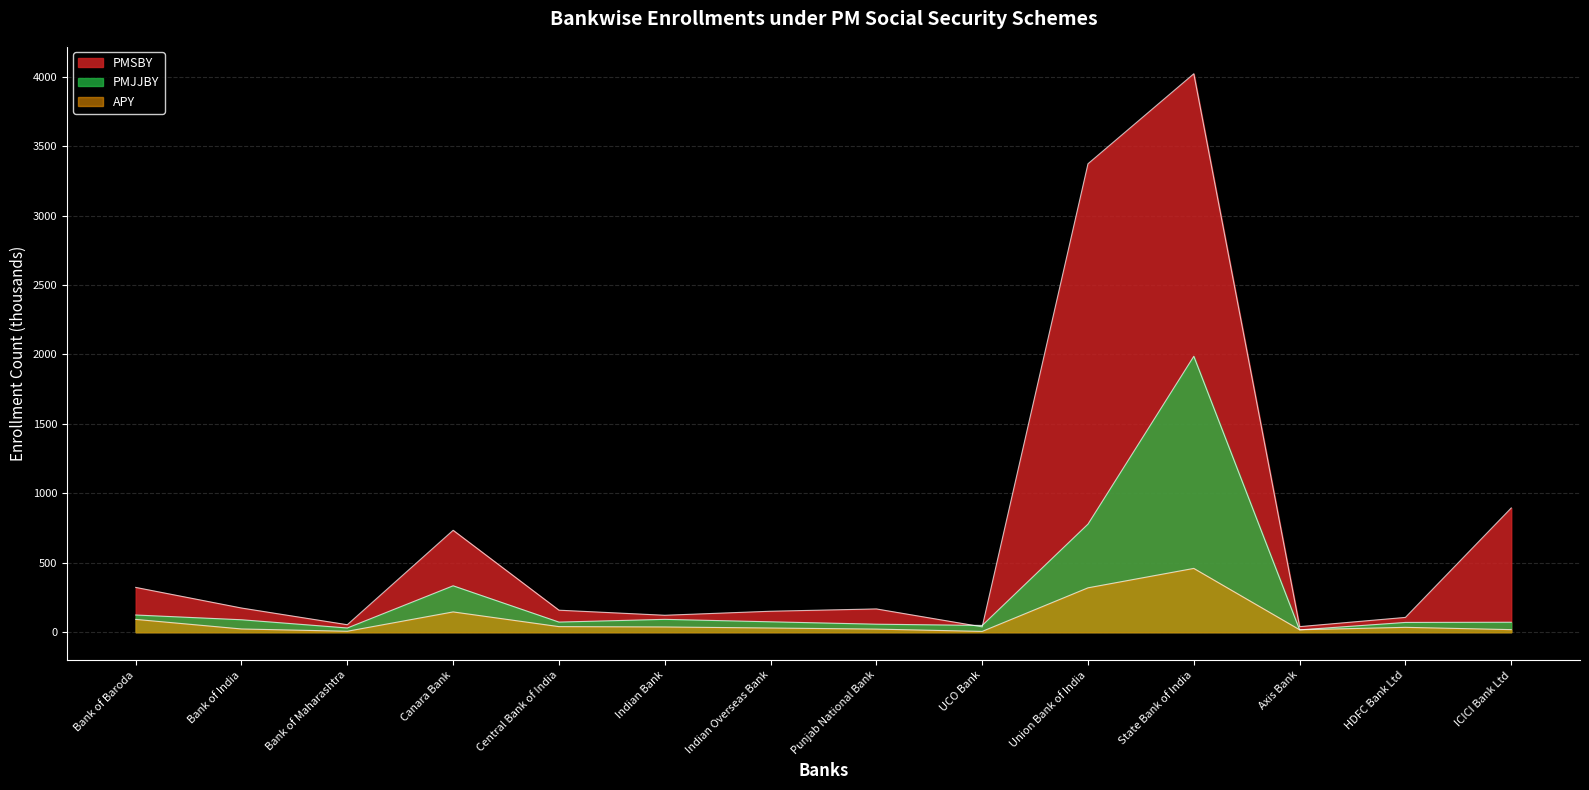

What is the difference between the highest and lowest values at Union Bank of India?

3053.2